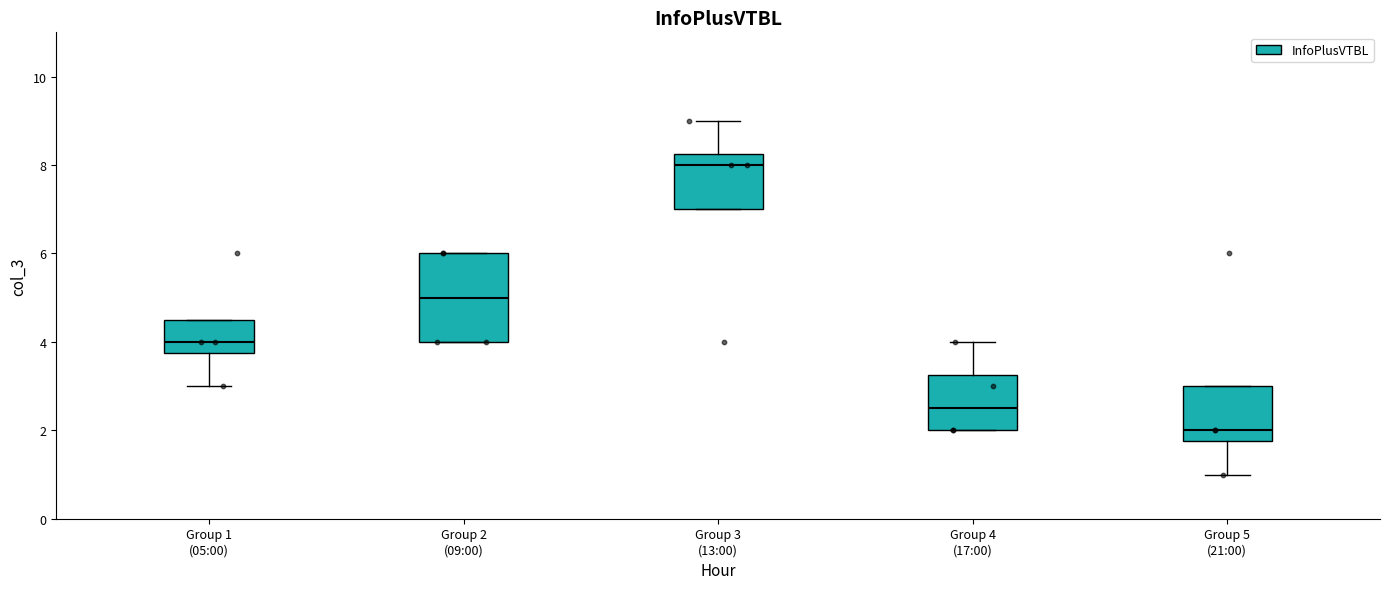

Which box has the lowest median line?

Group 5 (21:00)